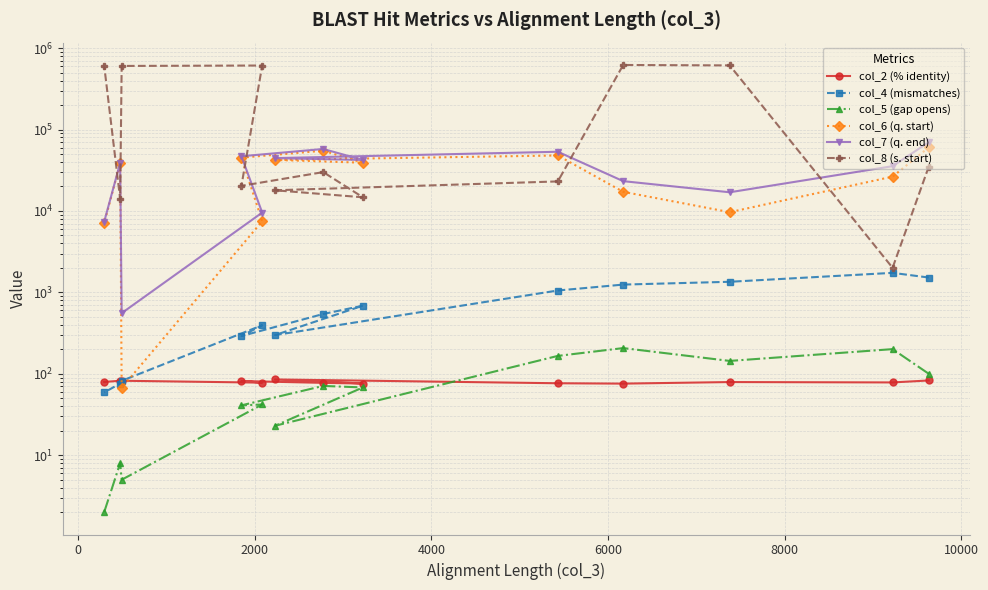

Is this an area chart (filled region under the line)?

No